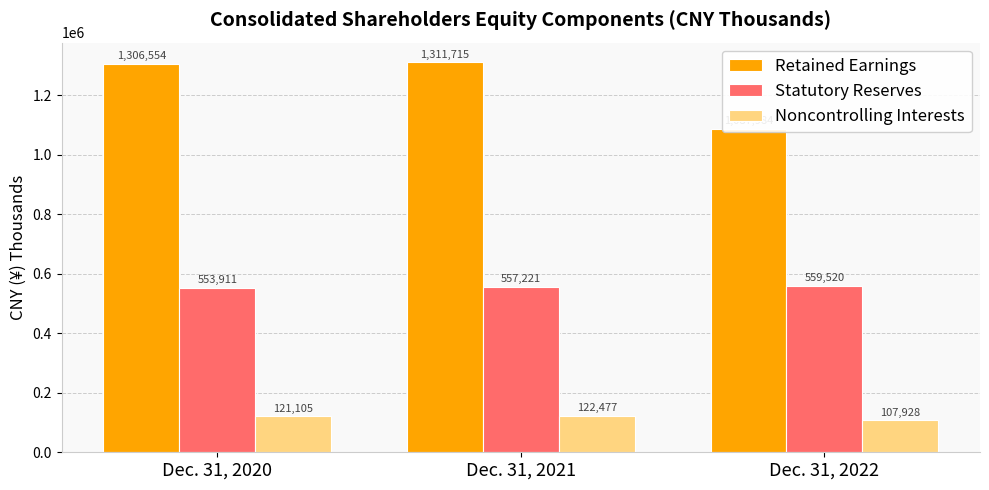

What are all the series names shown in the legend?

Retained Earnings, Statutory Reserves, Noncontrolling Interests